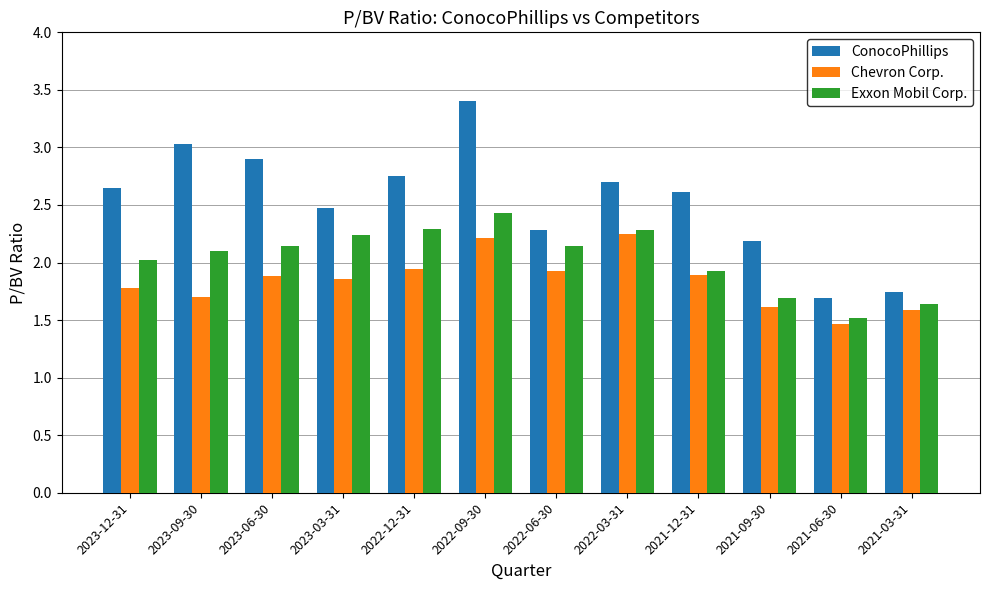

True or false: Chevron Corp. has a value of 1.8 at 2023-12-31.

True